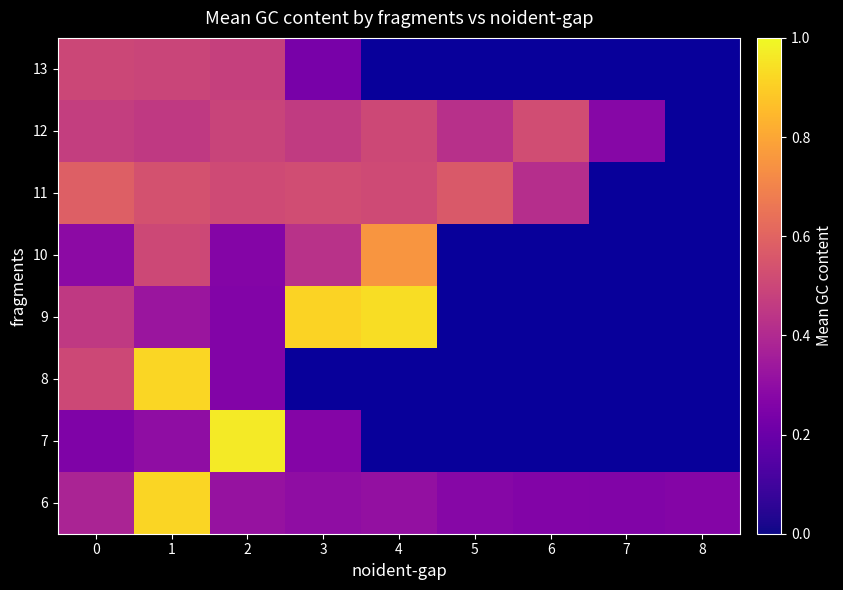

True or false: 9 has a value of 0.7 at 0.

False